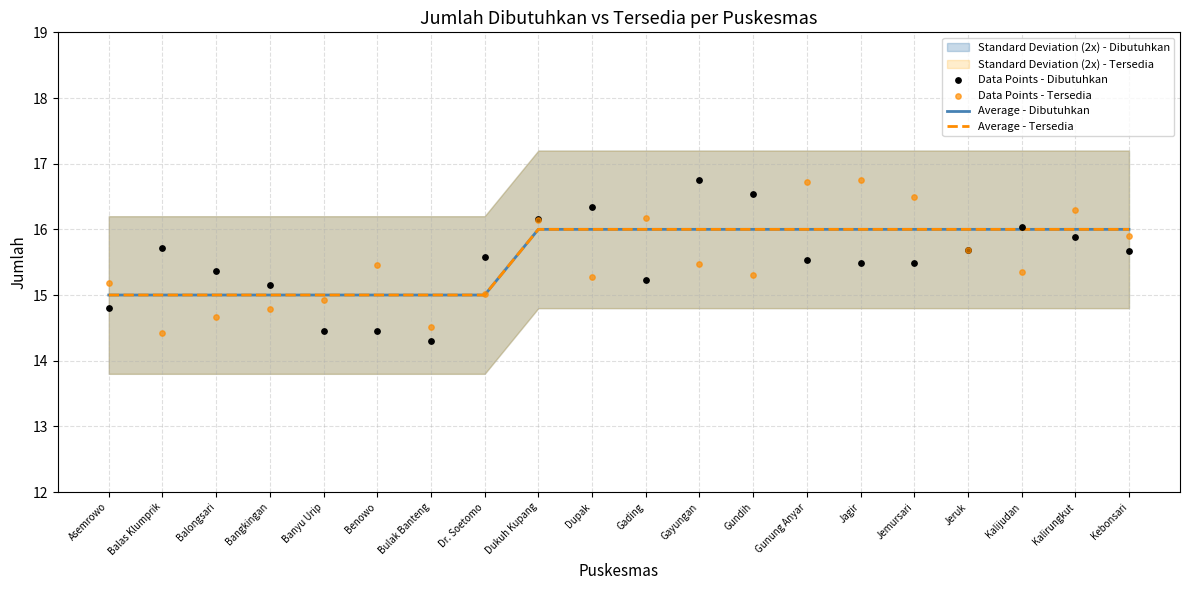

What is the total value across all series at Dupak?

63.6